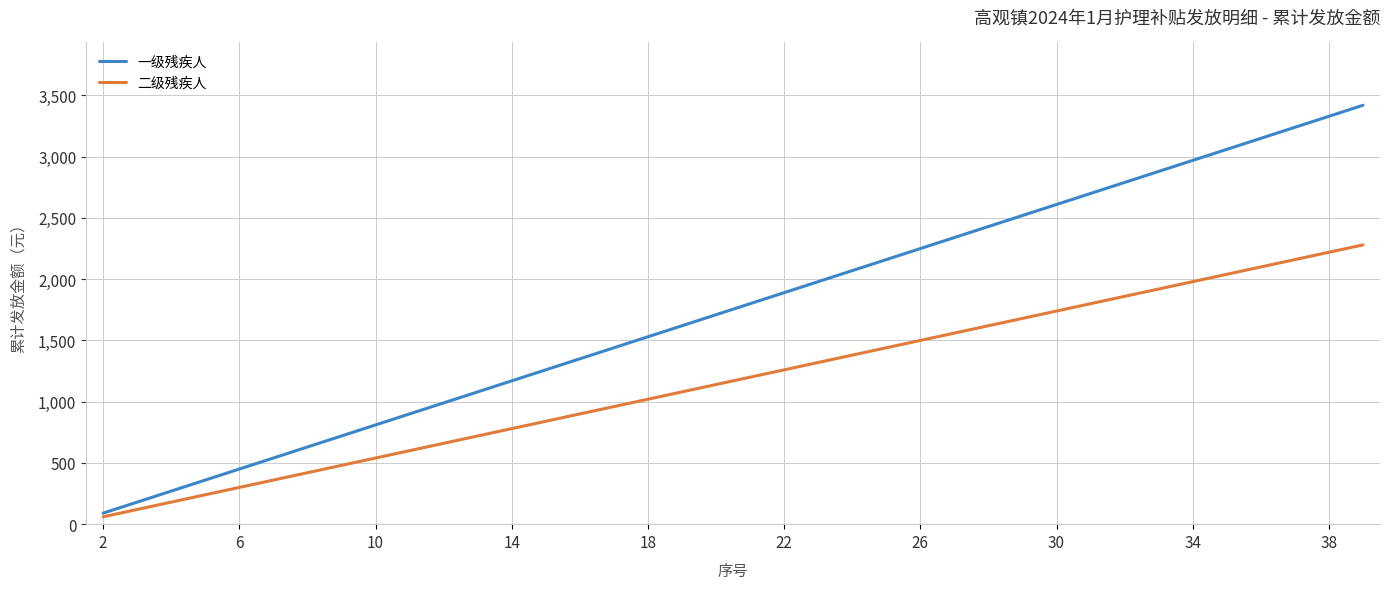

List the series in order of their overall mean, lowest first.

二级残疾人, 一级残疾人